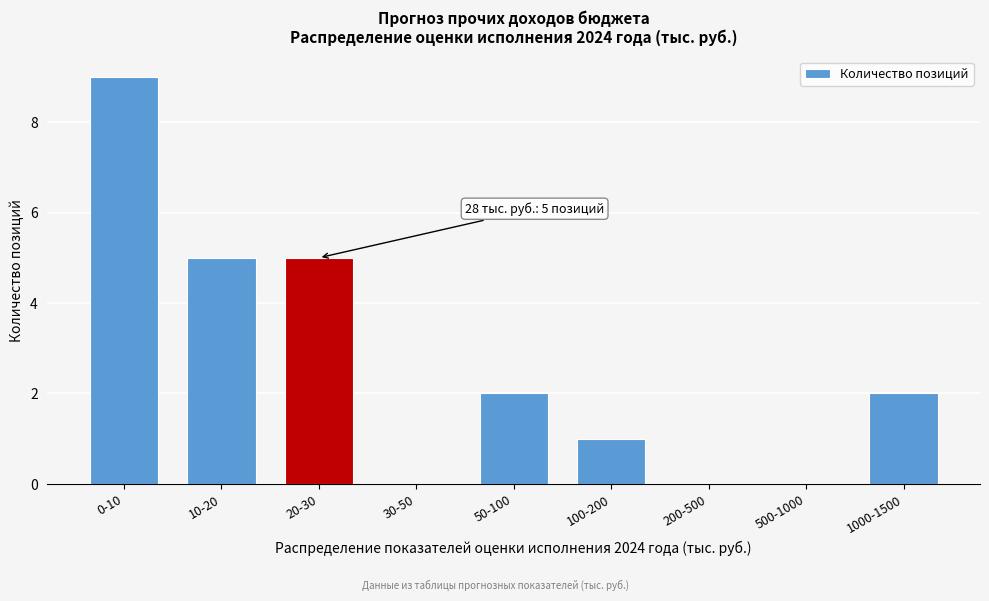

Reading right to left, extract all data points from this chart.

1000-1500=2	500-1000=0	200-500=0	100-200=1	50-100=2	30-50=0	20-30=5	10-20=5	0-10=9